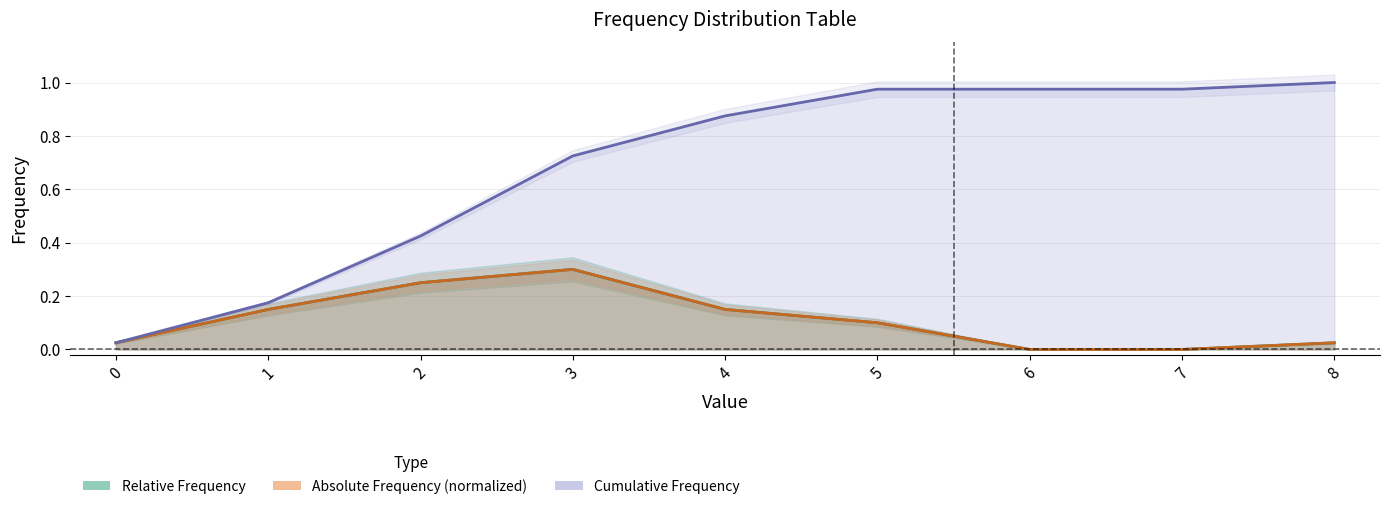

At 2, list the series in order from largest to smallest.

Cumulative Frequency, Absolute Frequency, Relative Frequency